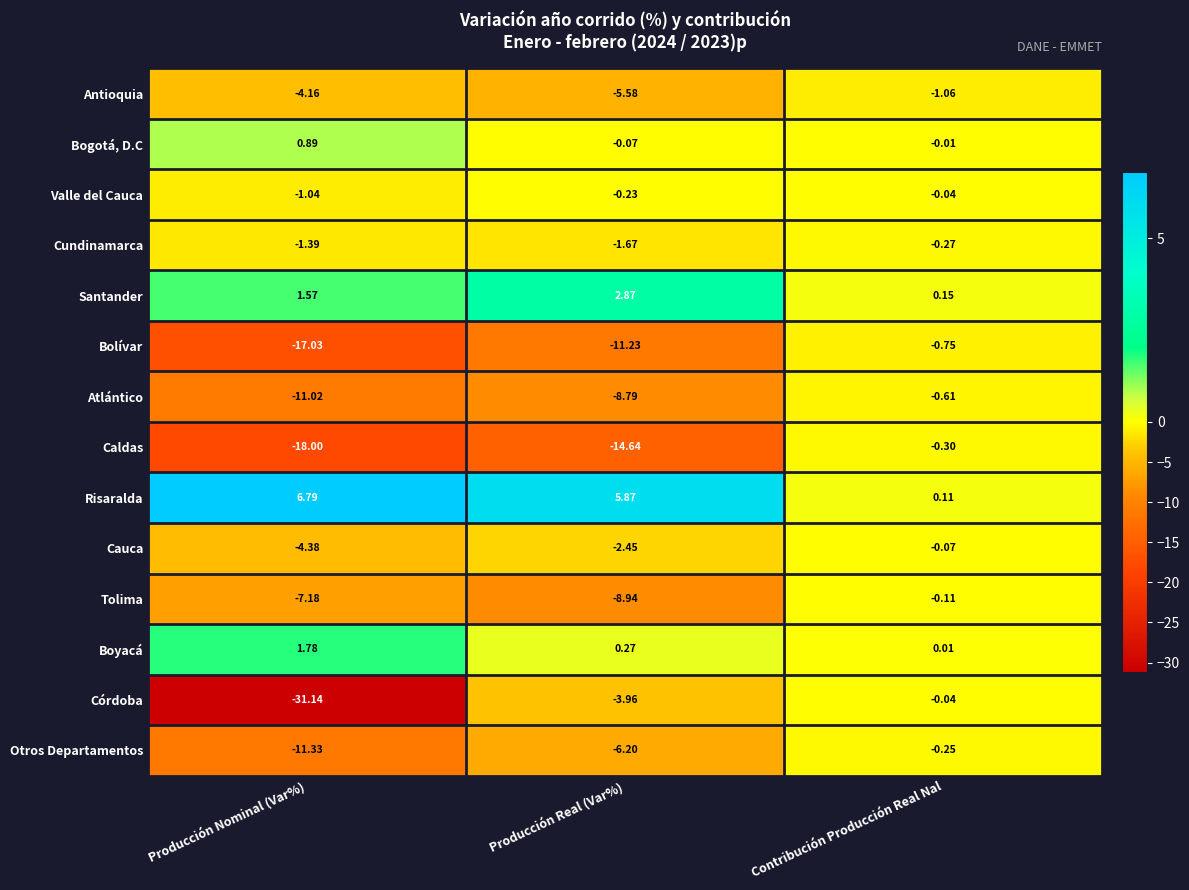

Which series has the largest range (max minus min)?

Córdoba